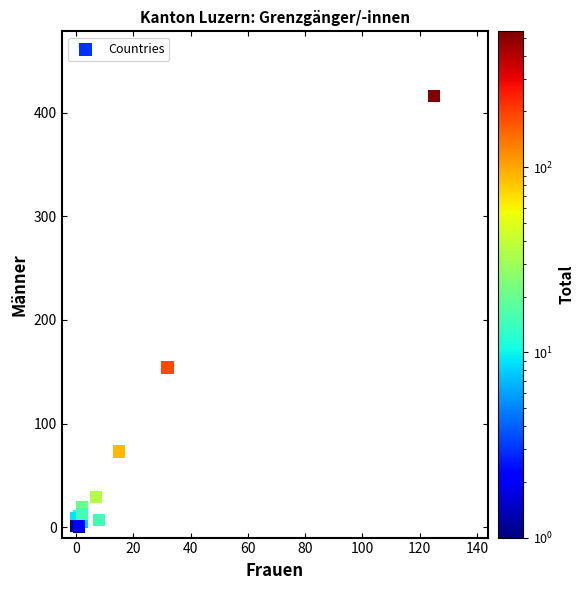

What Y value in the scatter plot is closest to 208?

154